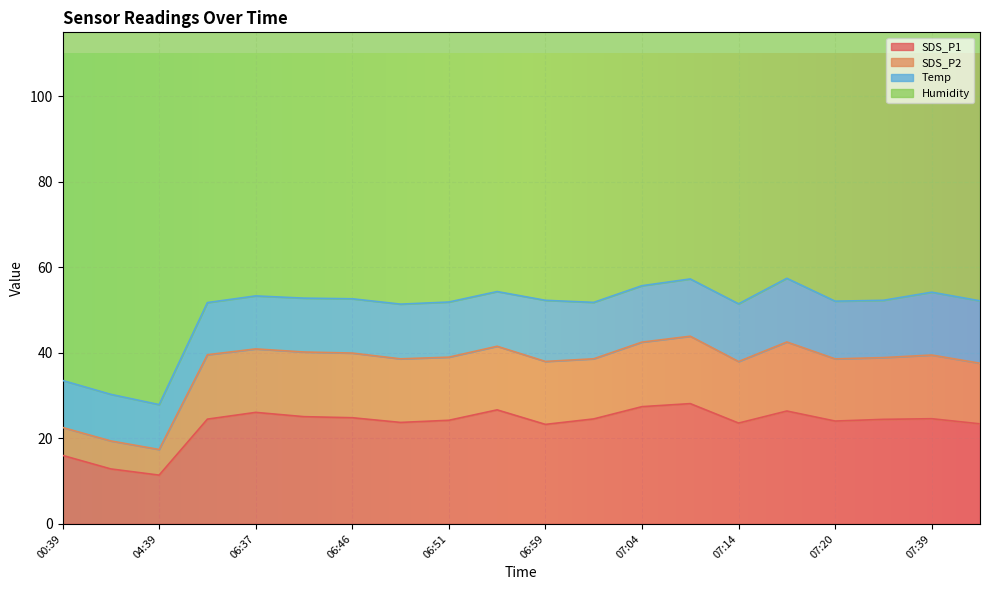

How many values in the SDS_P1 series are below 24?

7